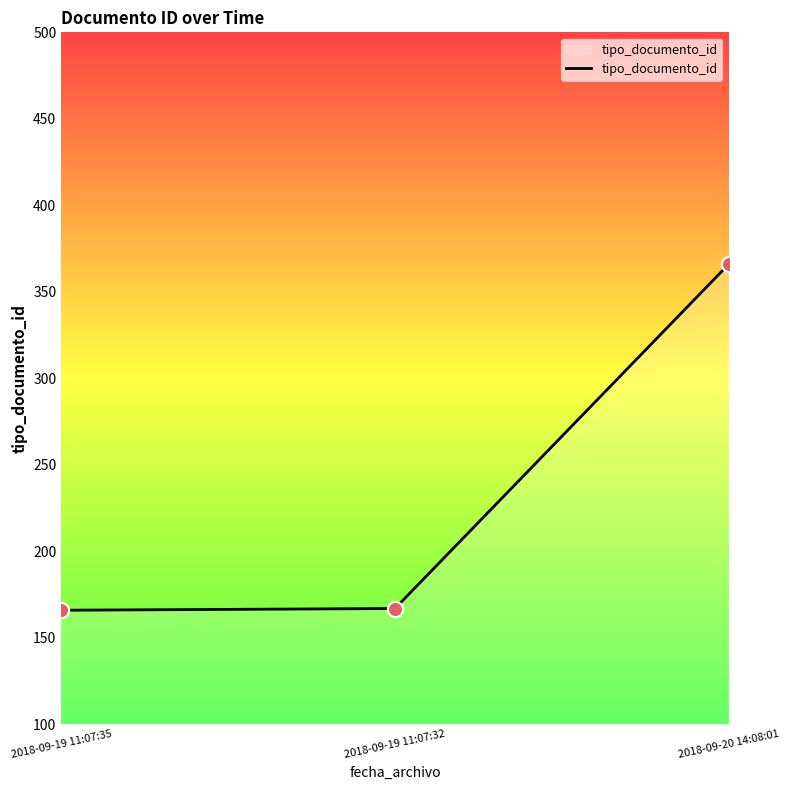

Approximately how many times larger is the value at 2018-09-20 14:08:01 compared to 2018-09-19 11:07:35?

2.2